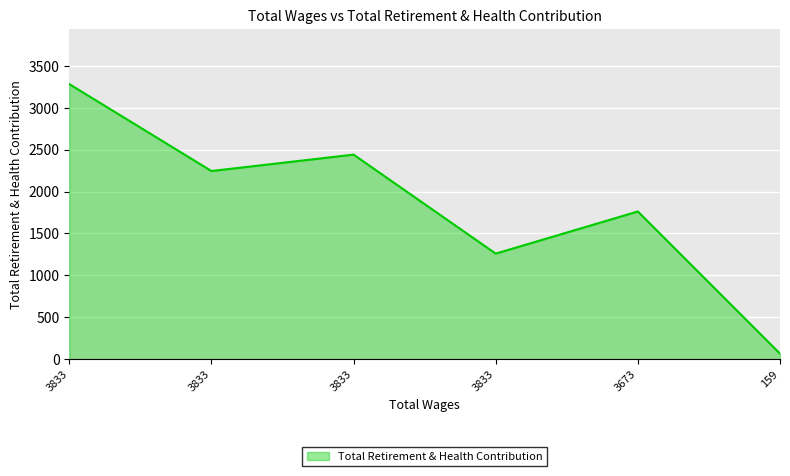

At which category does the chart reach its peak across all series?

3833.0